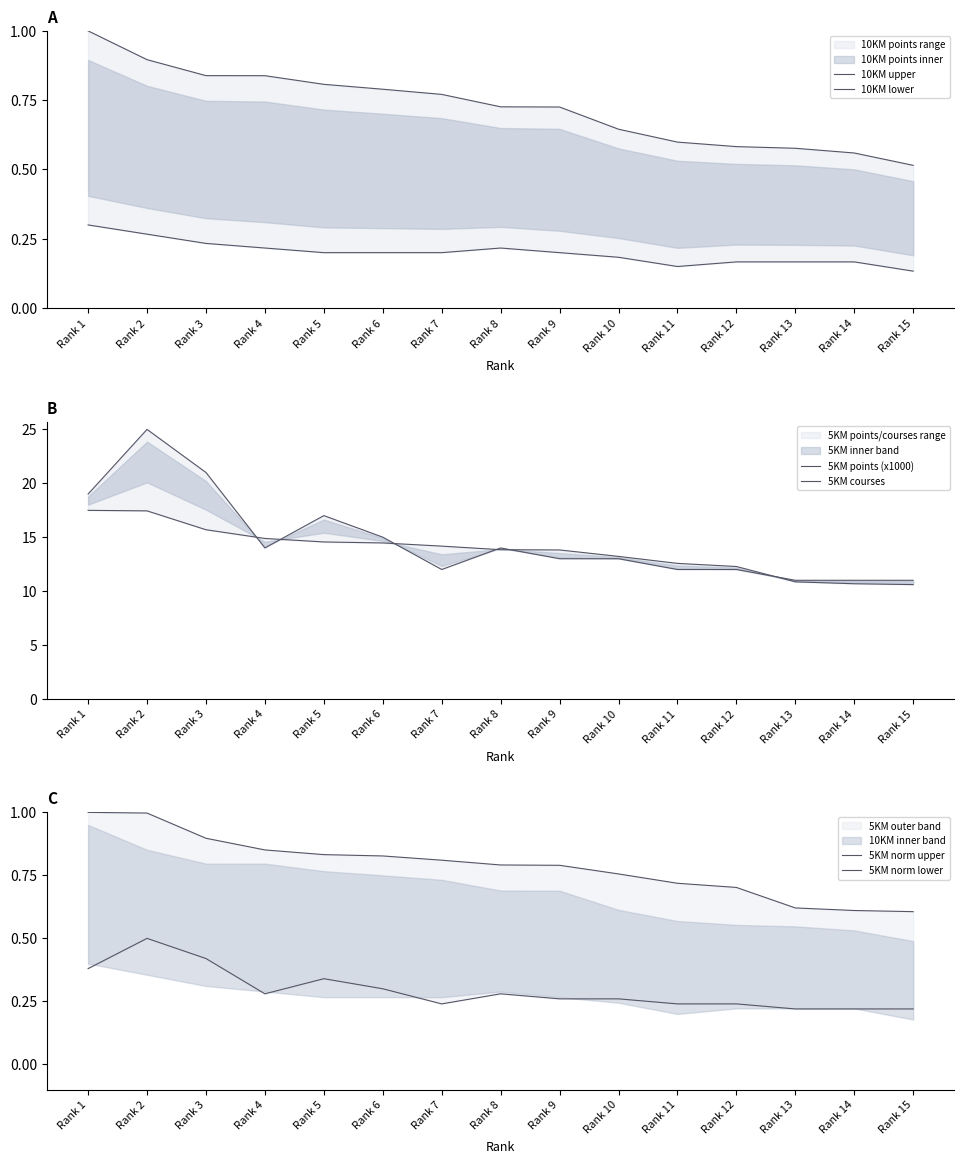

How many lines are shown in the chart?

6